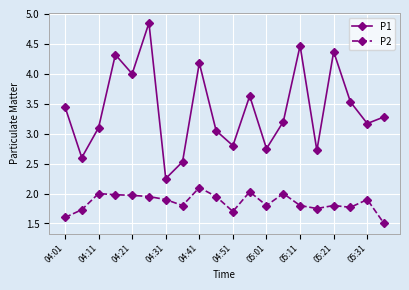

What is the difference between the maximum and minimum values in the P2 series?

0.6